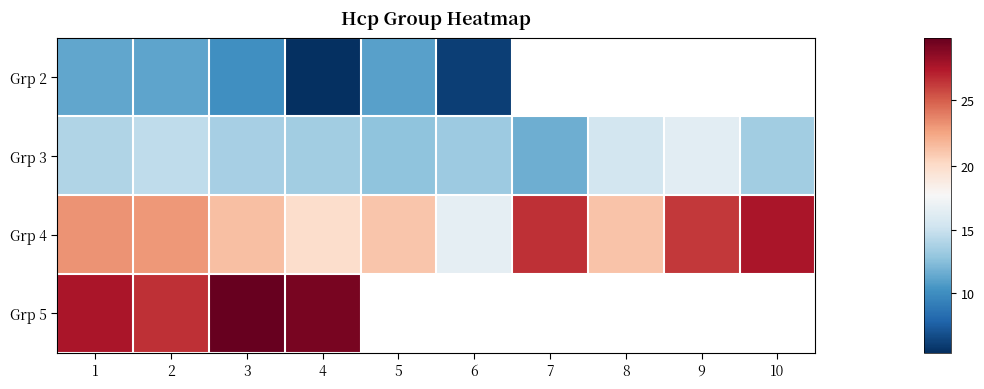

True or false: Grp 4 has a value of 11.3 at 9.

False